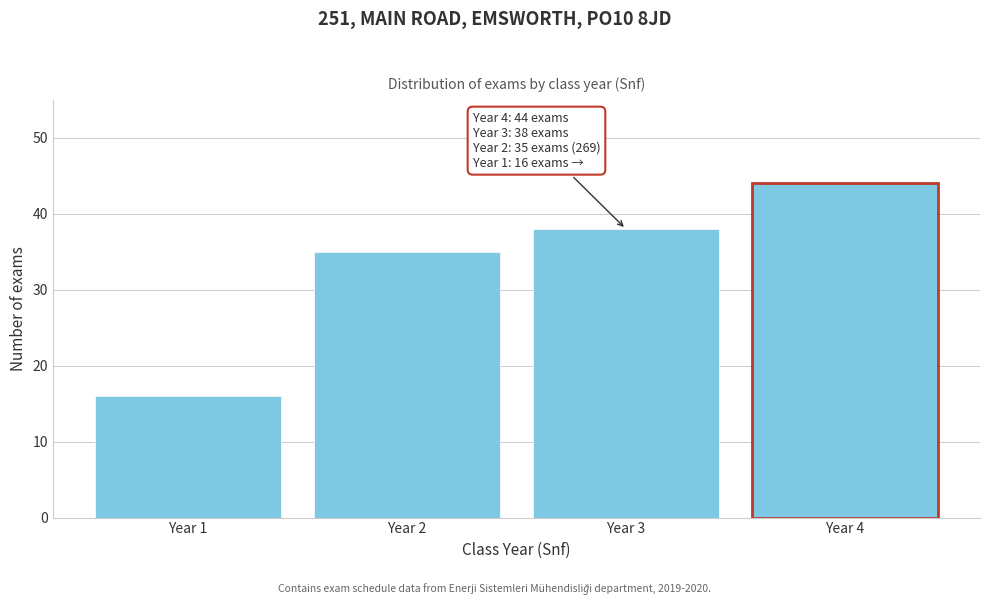

Reading left to right, transcribe all the data shown in this chart.

Year 1=16	Year 2=35	Year 3=38	Year 4=44